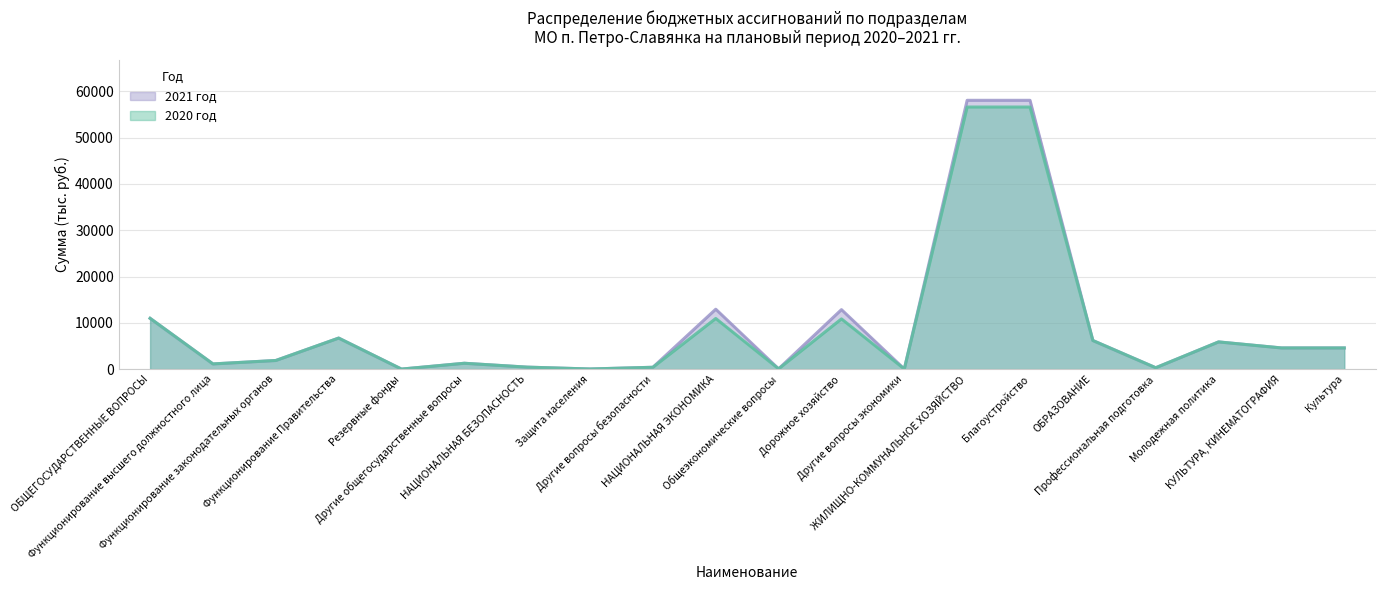

Does the chart have visible grid lines?

Yes